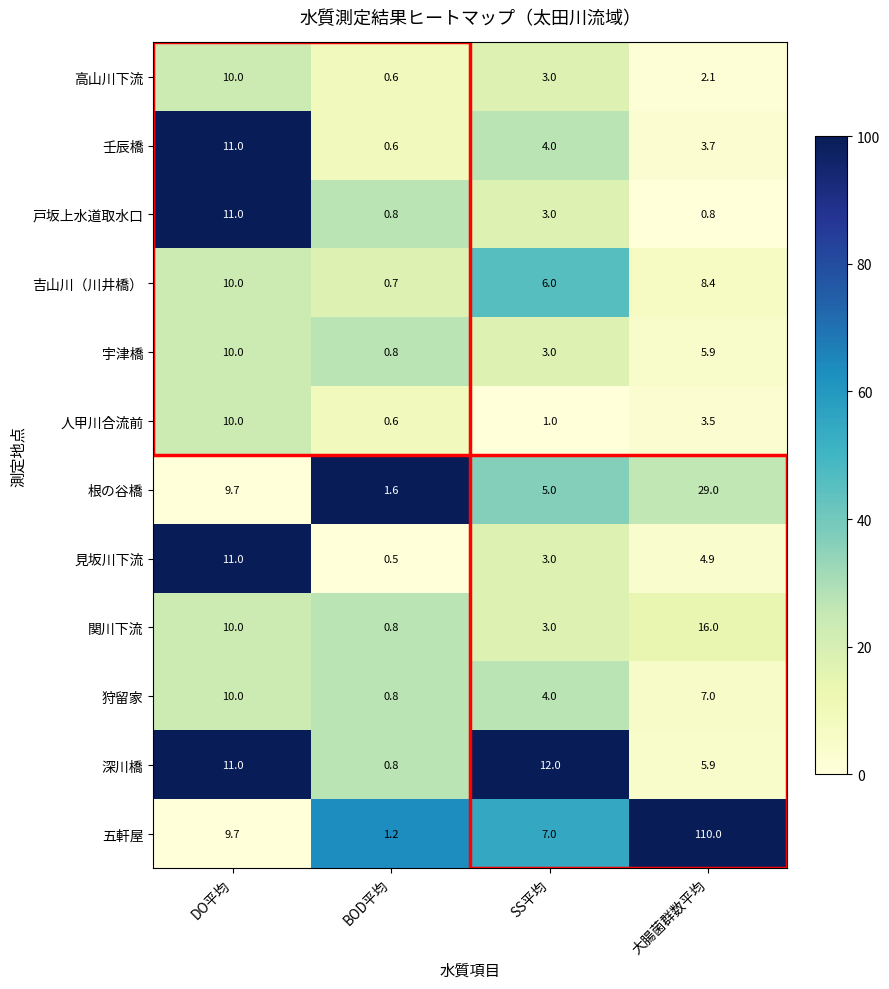

What is the sum of all 関川下流 values?

29.8